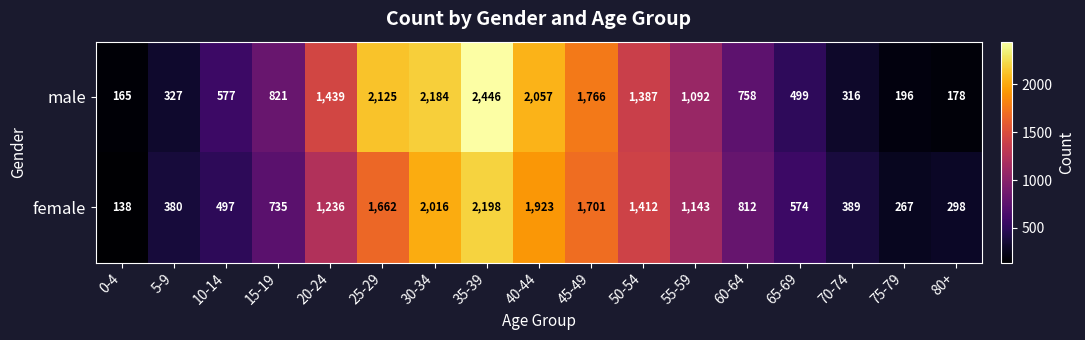

What is the sum of all male values?

18333